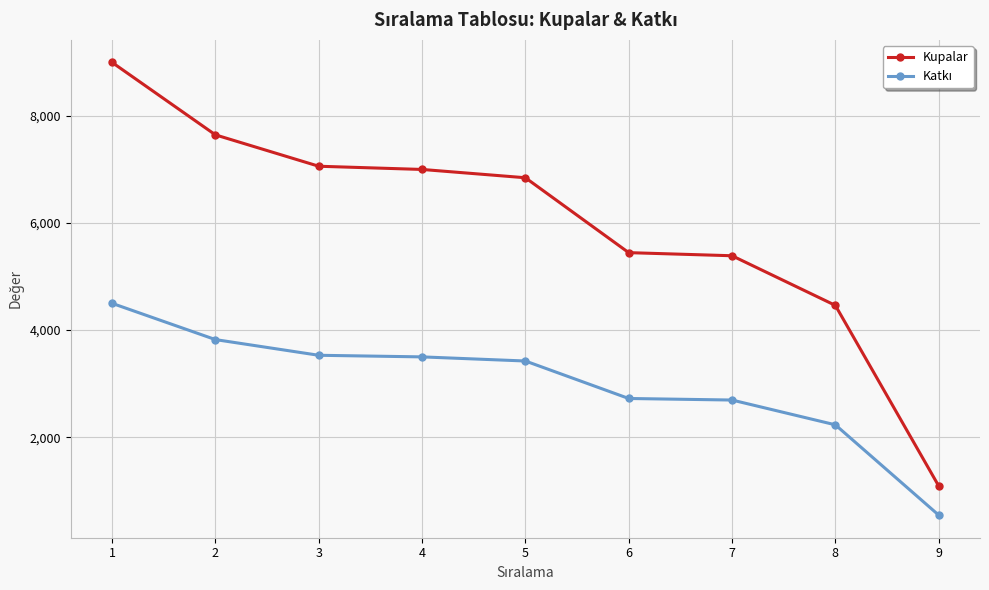

Which series has the widest spread of values?

Kupalar